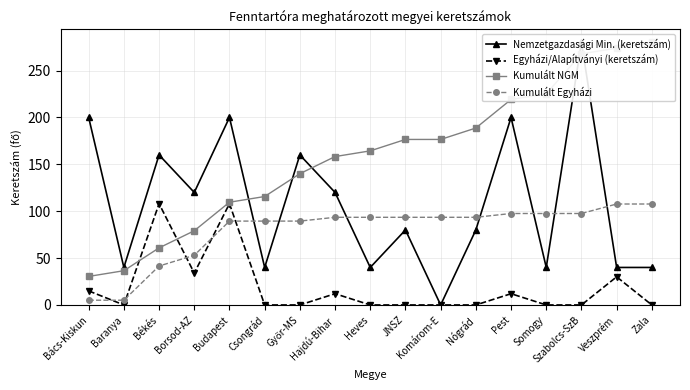

Reading left to right, list all the values displayed in this chart.

Nemzetgazdasági Min. (keretszám): 200.0	40.0	160.0	120.0	200.0	40.0	160.0	120.0	40.0	80.0	0.0	80.0	200.0	40.0	280.0	40.0	40.0
Egyházi/Alapítványi (keretszám): 15.0	0.0	108.0	34.0	108.0	0.0	0.0	12.0	0.0	0.0	0.0	0.0	12.0	0.0	0.0	30.0	0.0
Kumulált NGM: 30.4	36.5	60.9	79.1	109.6	115.7	140.0	158.3	164.3	176.5	176.5	188.7	219.1	225.2	267.8	273.9	280.0
Kumulált Egyházi: 5.1	5.1	41.5	53.0	89.4	89.4	89.4	93.5	93.5	93.5	93.5	93.5	97.5	97.5	97.5	107.7	107.7